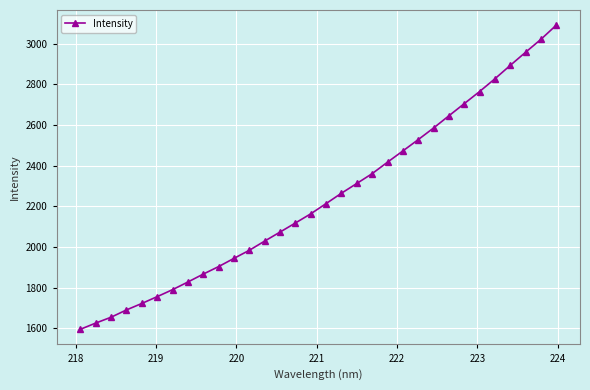

Does the chart display data point markers on the line(s)?

Yes